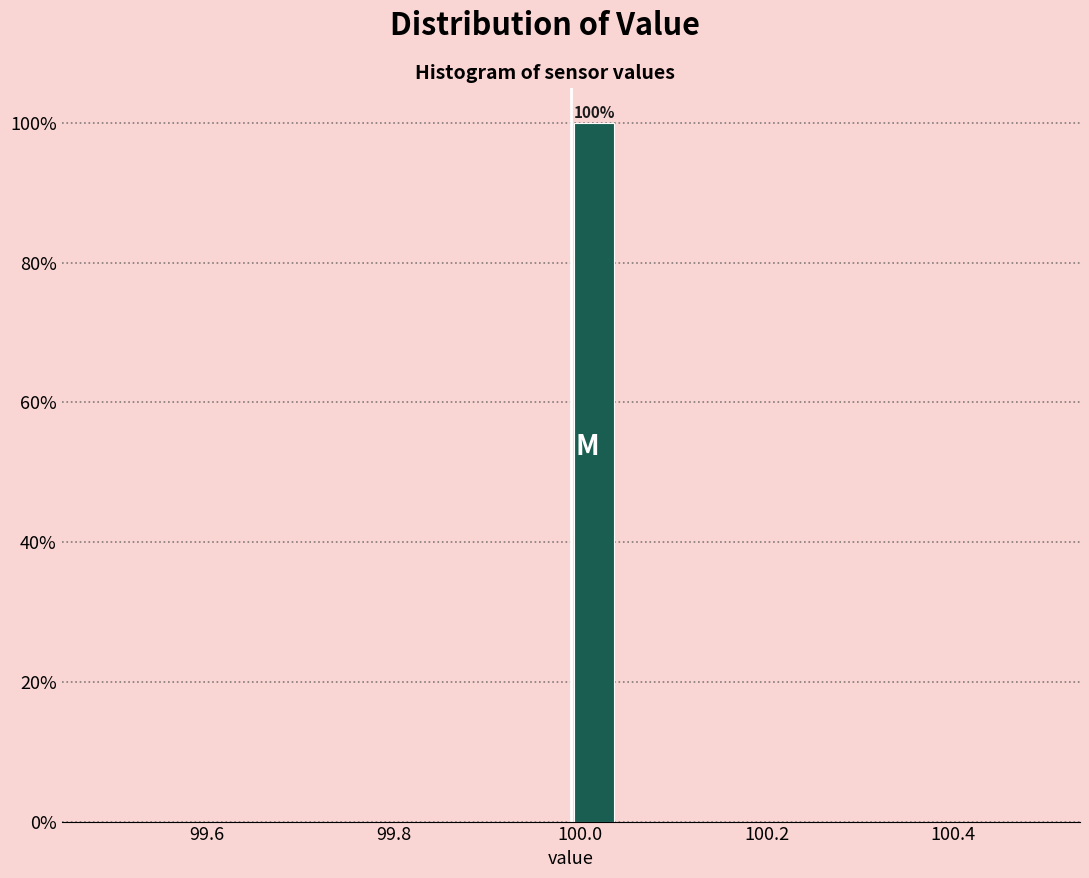

Read against the x-axis, roughly where is the centre of the tallest bar?

100.02